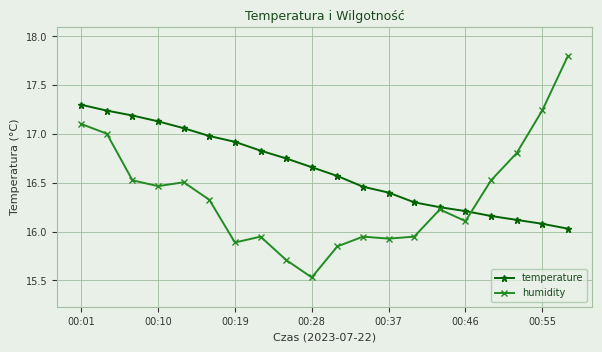

List the series in order of their overall mean, lowest first.

humidity, temperature